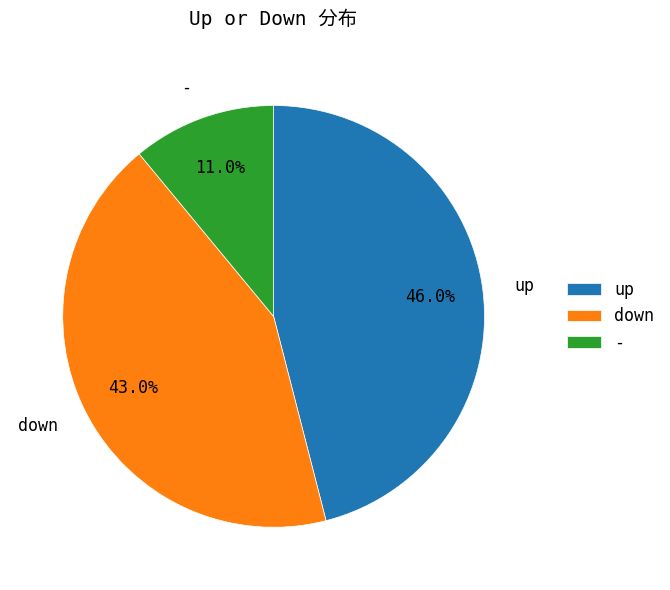

Which has a higher value, - or up?

up